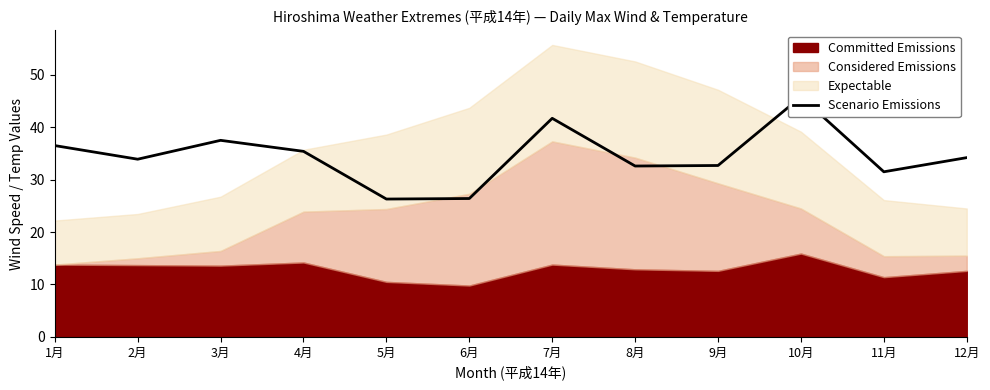

What is the change in value from 2月 to 7月?

+7.8